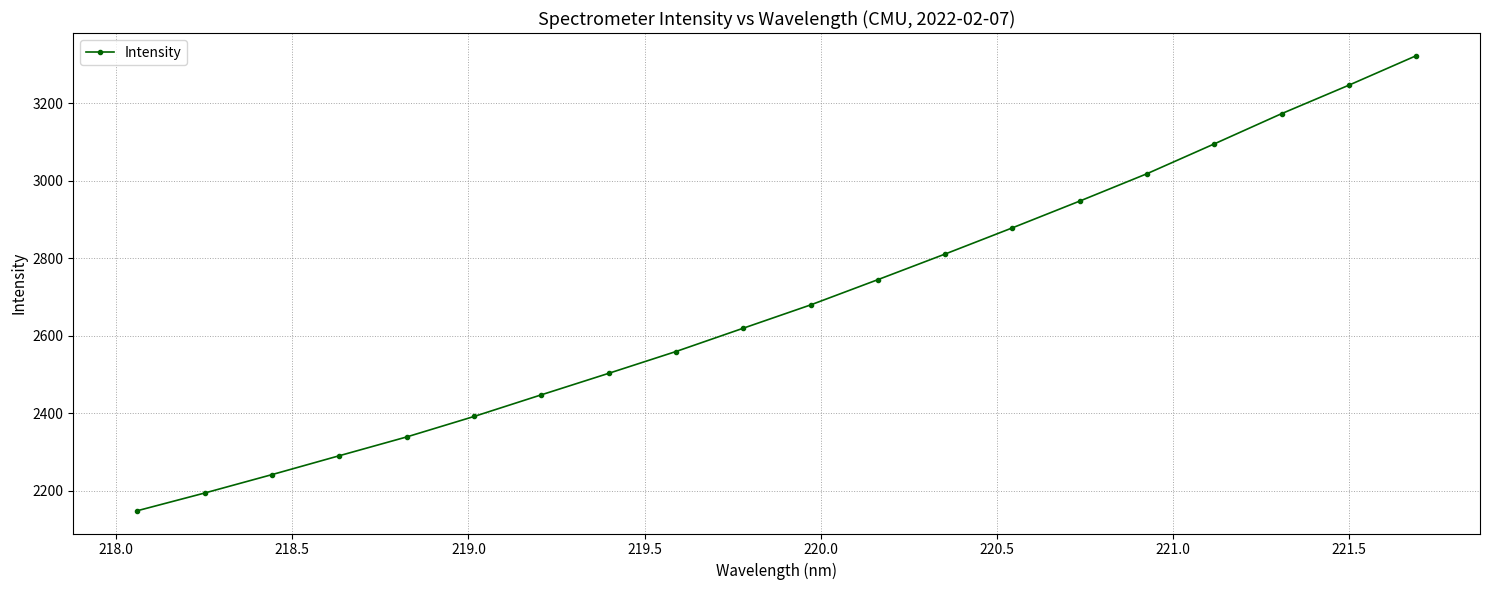

What is the value of the 8th point from the left?

2503.2